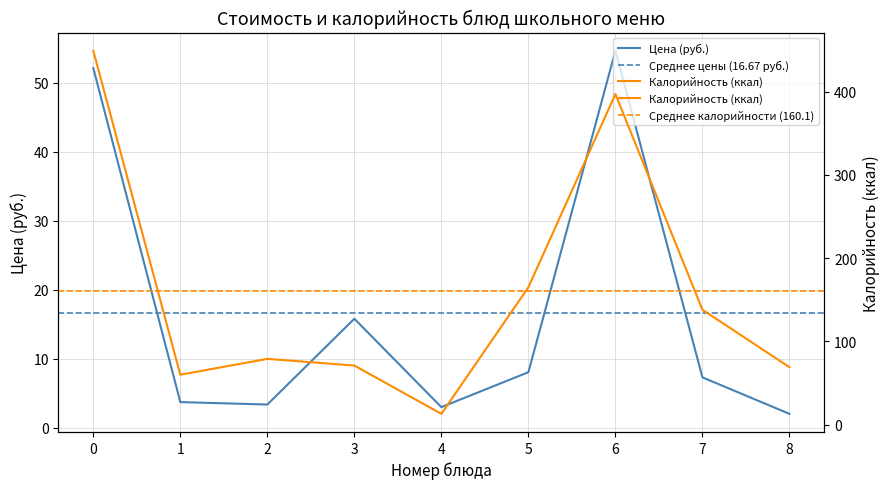

Does the chart display data point markers on the line(s)?

No